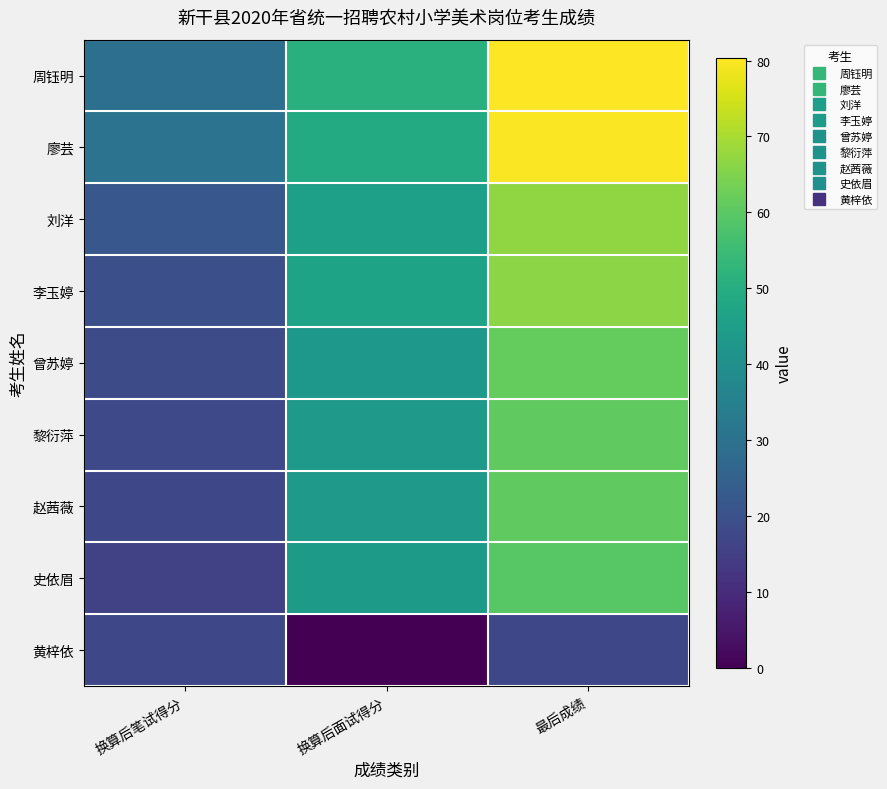

At which category is the sum across all series the highest?

最后成绩